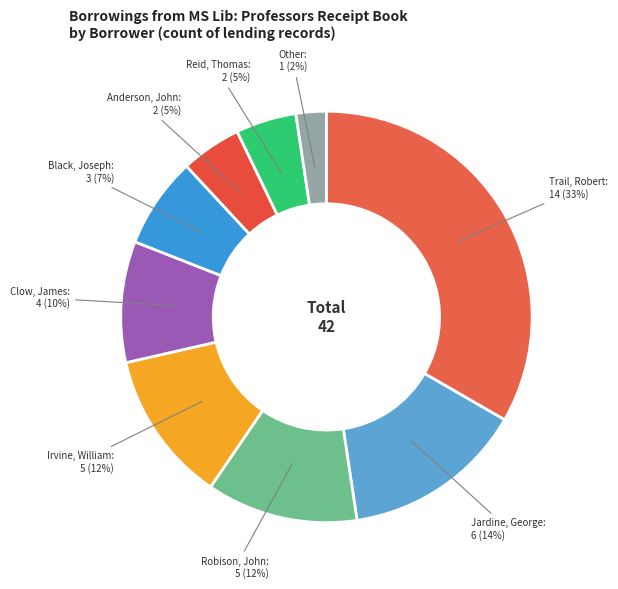

True or false: Anderson, John accounts for 13% of the total.

False